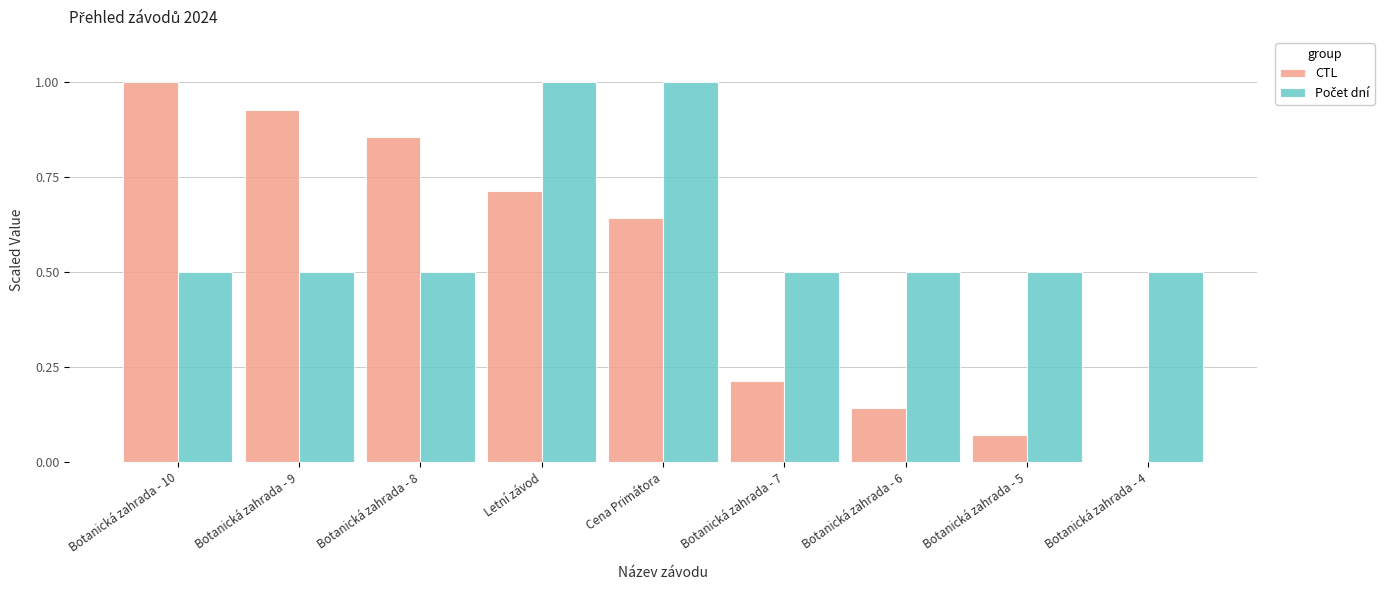

Between Botanická zahrada - 9 and Botanická zahrada - 6, which series saw the biggest shift?

CTL